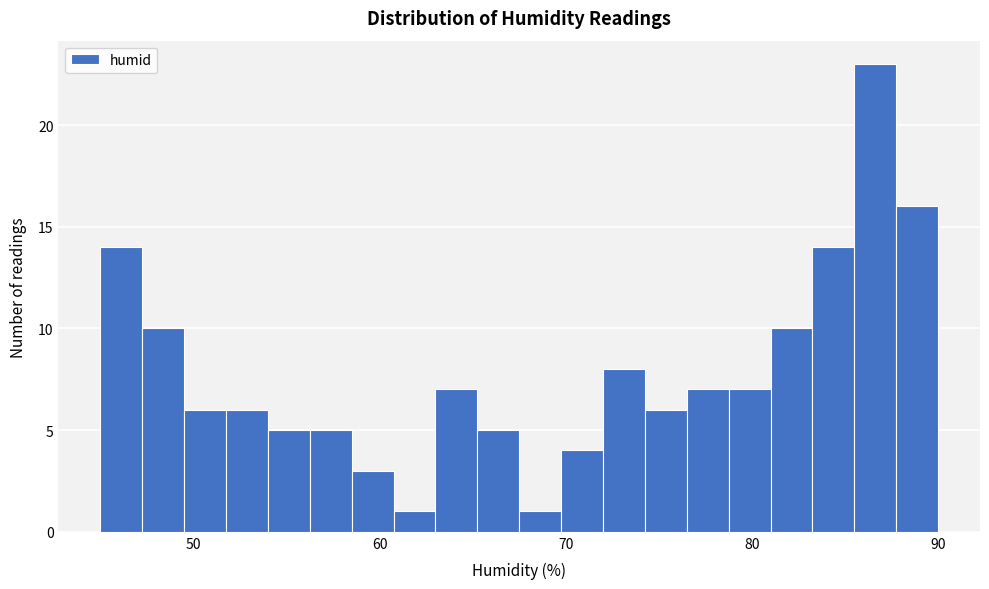

Read against the x-axis, roughly where is the centre of the tallest bar?

87